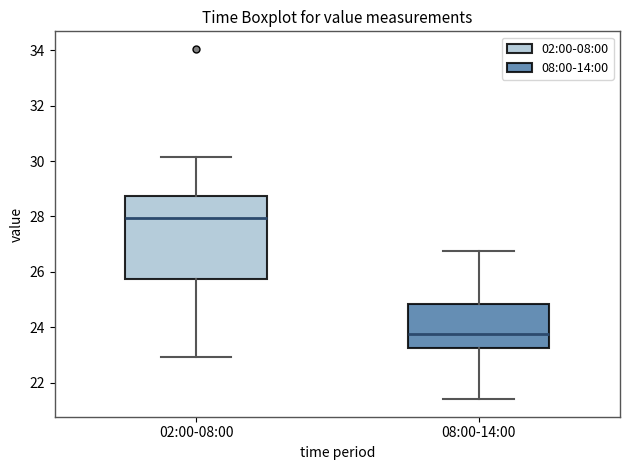

Which box has the lowest median line?

08:00-14:00